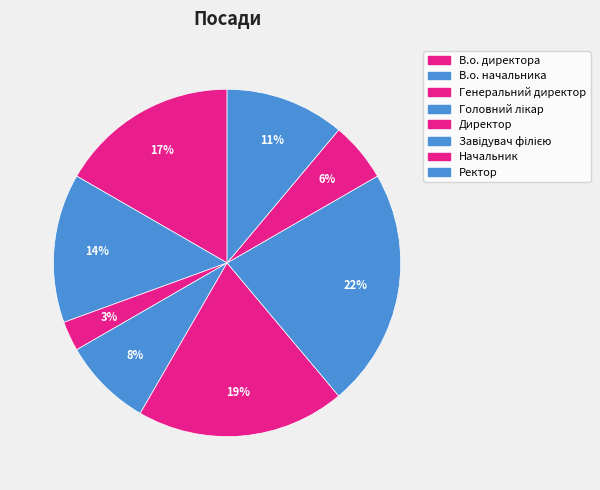

To the nearest percent, what is the average slice percentage?

12%